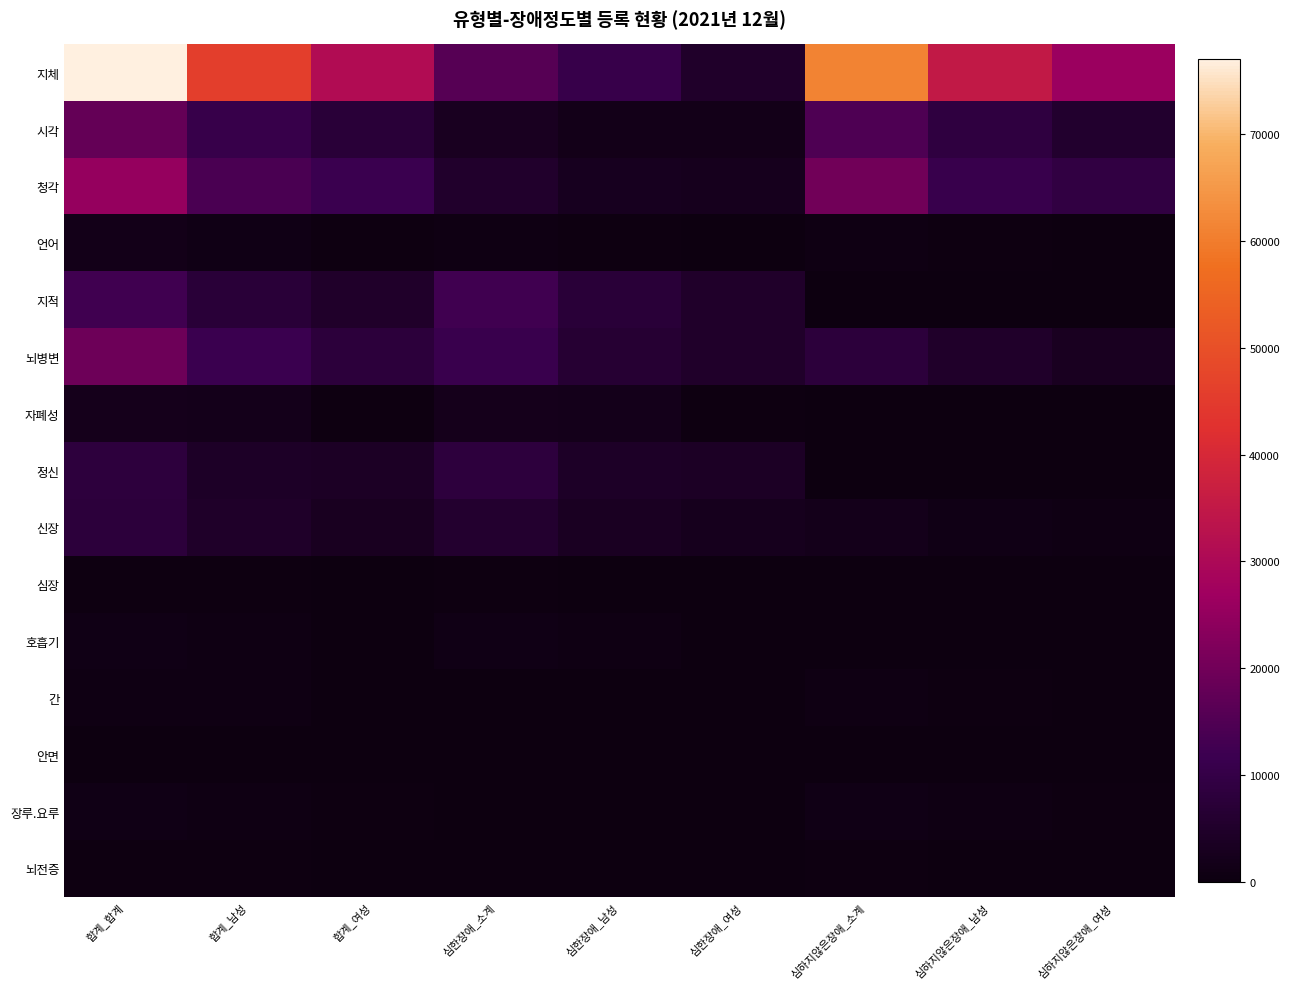

Reading left to right, transcribe all the data shown in this chart.

지체: 합계_합계=77016	합계_남성=45742	합계_여성=31274	심한장애_소계=15700	심한장애_남성=10621	심한장애_여성=5079	심하지않은장애_소계=61316	심하지않은장애_남성=35121	심하지않은장애_여성=26195
시각: 합계_합계=17874	합계_남성=10545	합계_여성=7329	심한장애_소계=3292	심한장애_남성=1678	심한장애_여성=1614	심하지않은장애_소계=14582	심하지않은장애_남성=8867	심하지않은장애_여성=5715
청각: 합계_합계=25371	합계_남성=13859	합계_여성=11512	심한장애_소계=5280	심한장애_남성=2869	심한장애_여성=2411	심하지않은장애_소계=20091	심하지않은장애_남성=10990	심하지않은장애_여성=9101
언어: 합계_합계=1575	합계_남성=1112	합계_여성=463	심한장애_소계=811	심한장애_남성=565	심한장애_여성=246	심하지않은장애_소계=764	심하지않은장애_남성=547	심하지않은장애_여성=217
지적: 합계_합계=12384	합계_남성=7507	합계_여성=4877	심한장애_소계=12384	심한장애_남성=7507	심한장애_여성=4877	심하지않은장애_소계=0	심하지않은장애_남성=0	심하지않은장애_여성=0
뇌병변: 합계_합계=19490	합계_남성=11459	합계_여성=8031	심한장애_소계=11404	심한장애_남성=6427	심한장애_여성=4977	심하지않은장애_소계=8086	심하지않은장애_남성=5032	심하지않은장애_여성=3054
자폐성: 합계_합계=2254	합계_남성=1859	합계_여성=395	심한장애_소계=2254	심한장애_남성=1859	심한장애_여성=395	심하지않은장애_소계=0	심하지않은장애_남성=0	심하지않은장애_여성=0
정신: 합계_합계=8242	합계_남성=4243	합계_여성=3999	심한장애_소계=8232	심한장애_남성=4238	심한장애_여성=3994	심하지않은장애_소계=10	심하지않은장애_남성=5	심하지않은장애_여성=5
신장: 합계_합계=8011	합계_남성=4710	합계_여성=3301	심한장애_소계=6015	심한장애_남성=3598	심한장애_여성=2417	심하지않은장애_소계=1996	심하지않은장애_남성=1112	심하지않은장애_여성=884
심장: 합계_합계=455	합계_남성=301	합계_여성=154	심한장애_소계=393	심한장애_남성=263	심한장애_여성=130	심하지않은장애_소계=62	심하지않은장애_남성=38	심하지않은장애_여성=24
호흡기: 합계_합계=989	합계_남성=720	합계_여성=269	심한장애_소계=951	심한장애_남성=700	심한장애_여성=251	심하지않은장애_소계=38	심하지않은장애_남성=20	심하지않은장애_여성=18
간: 합계_합계=876	합계_남성=614	합계_여성=262	심한장애_소계=66	심한장애_남성=44	심한장애_여성=22	심하지않은장애_소계=810	심하지않은장애_남성=570	심하지않은장애_여성=240
안면: 합계_합계=228	합계_남성=139	합계_여성=89	심한장애_소계=112	심한장애_남성=74	심한장애_여성=38	심하지않은장애_소계=116	심하지않은장애_남성=65	심하지않은장애_여성=51
장루.요루: 합계_합계=1134	합계_남성=698	합계_여성=436	심한장애_소계=119	심한장애_남성=68	심한장애_여성=51	심하지않은장애_소계=1015	심하지않은장애_남성=630	심하지않은장애_여성=385
뇌전증: 합계_합계=552	합계_남성=316	합계_여성=236	심한장애_소계=165	심한장애_남성=105	심한장애_여성=60	심하지않은장애_소계=387	심하지않은장애_남성=211	심하지않은장애_여성=176